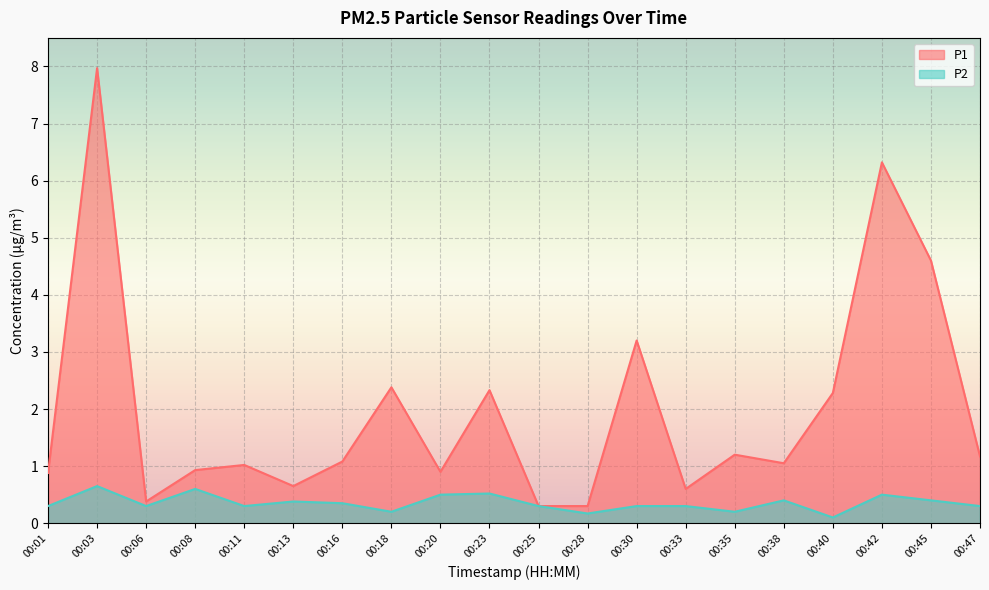

Between 00:13 and 00:40, which series saw the biggest shift?

P1